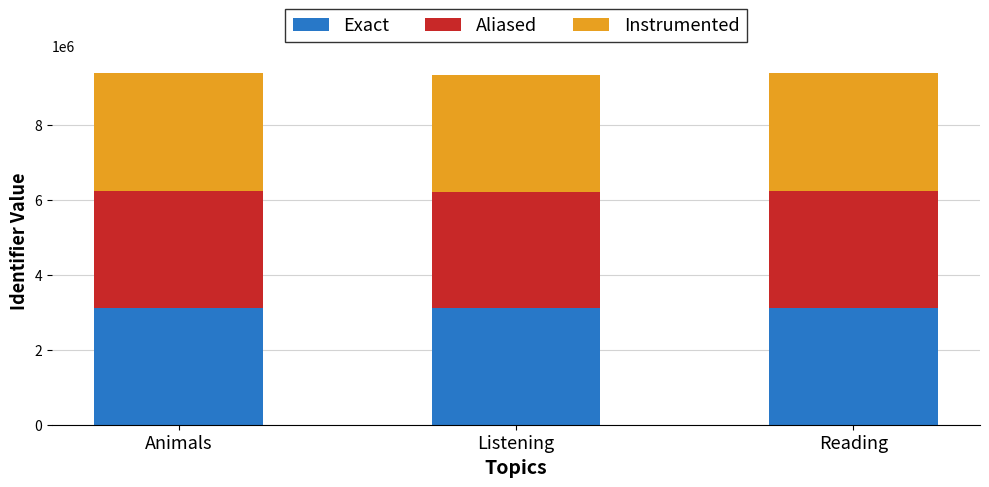

What is the approximate value of Exact at Reading?

3101717